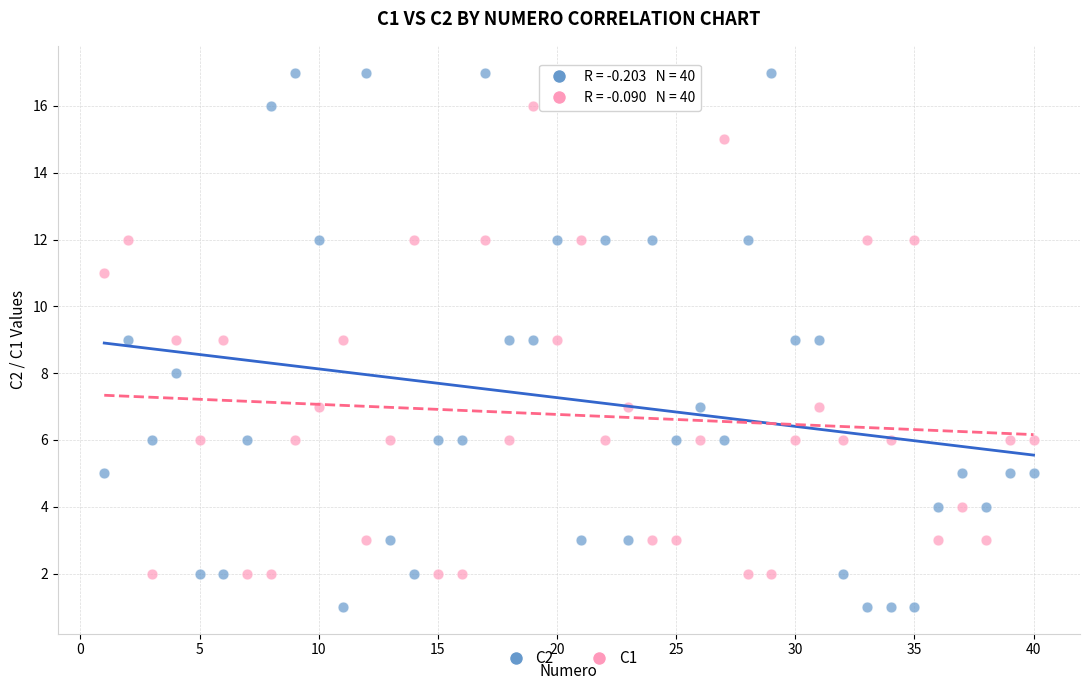

Across all data points, what is the range of Y values (max minus min)?

16